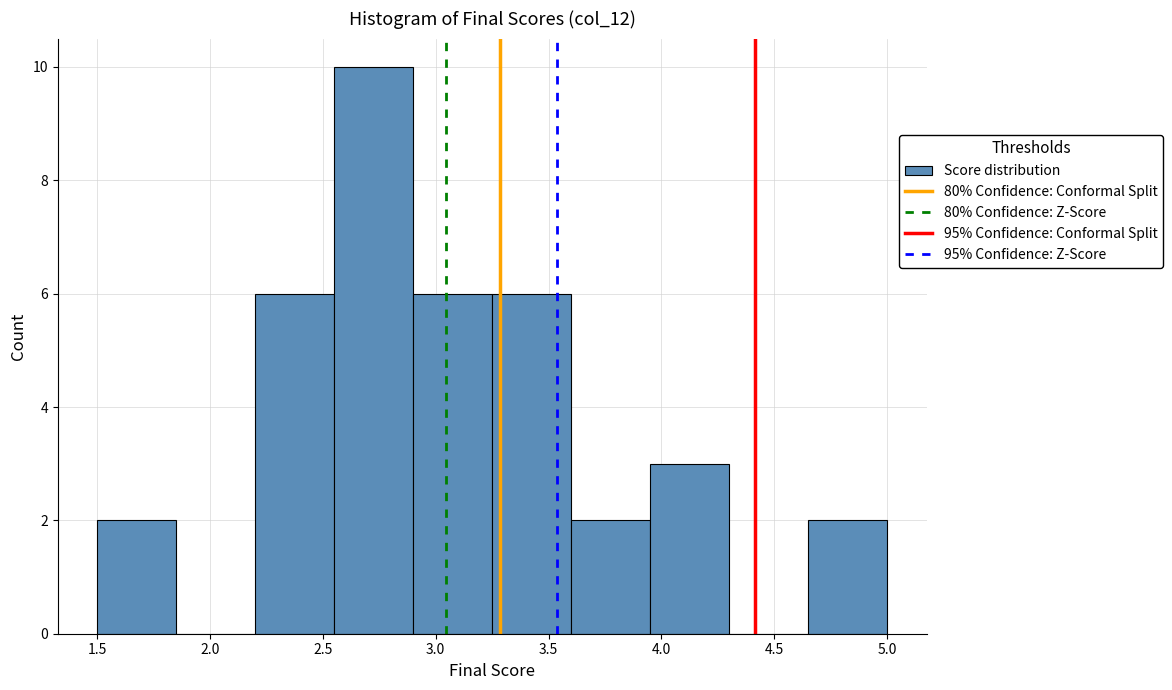

How tall is the bar that spans 2.90 to 3.25 on the x-axis? The values are not printed on the chart, so give them approximately, as read against the axis.

6